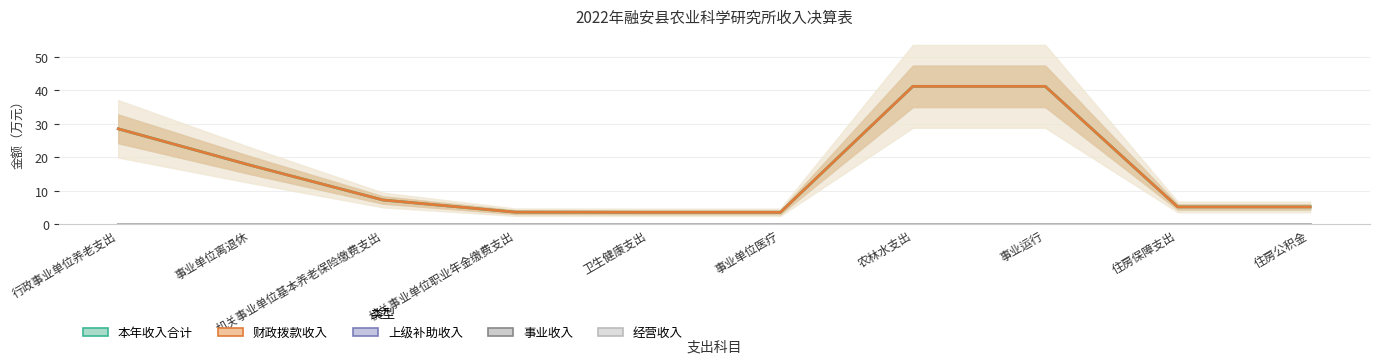

Count the number of data series in this chart.

5